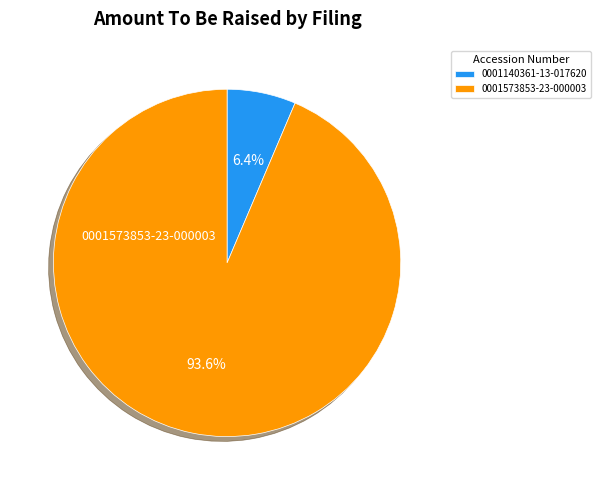

How much of the chart is everything except 0001573853-23-000003?

6.4%